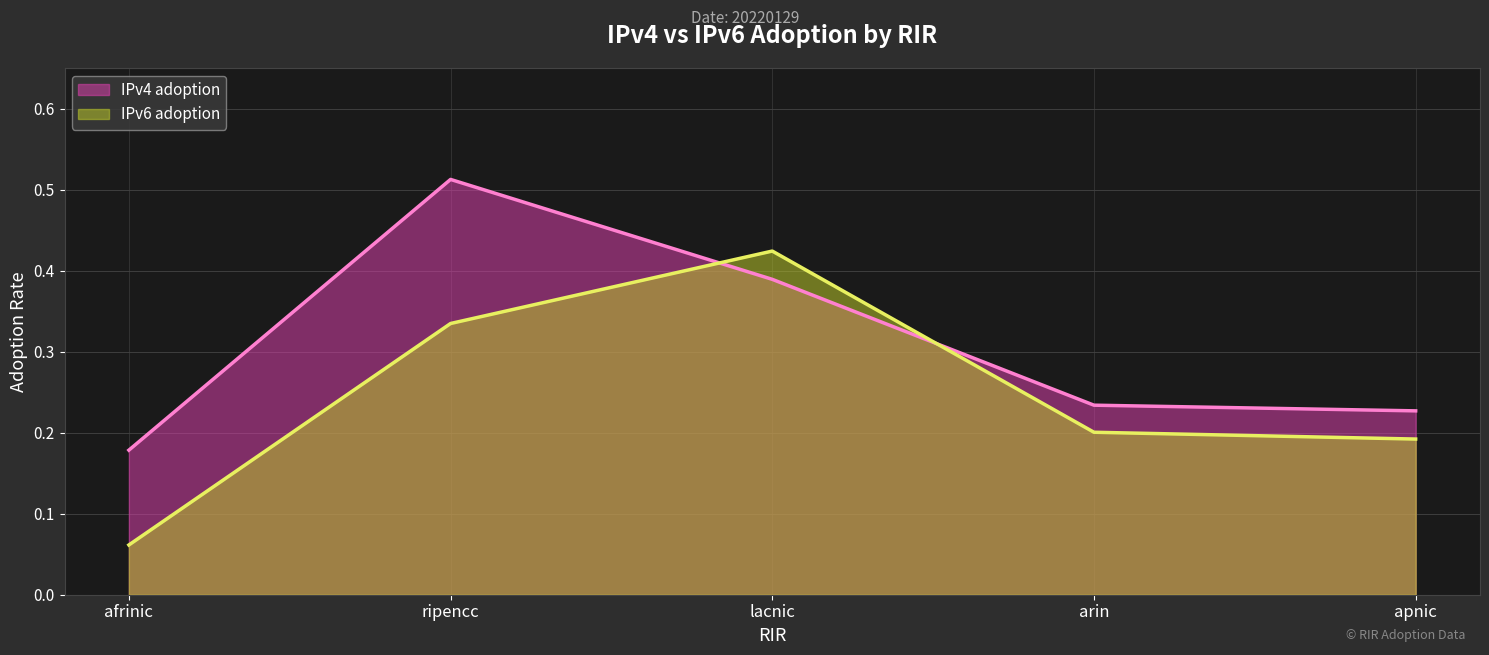

At which category is the sum across all series the highest?

ripencc